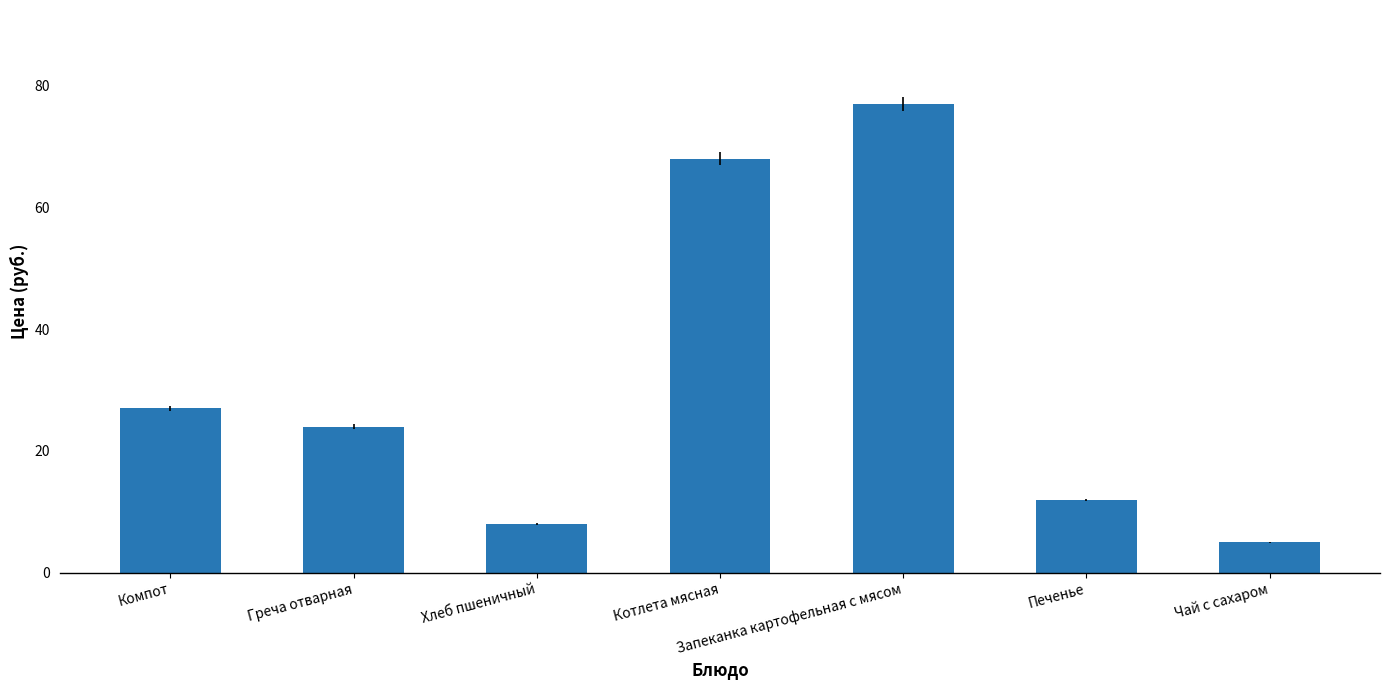

How many categories are shown in the chart?

7